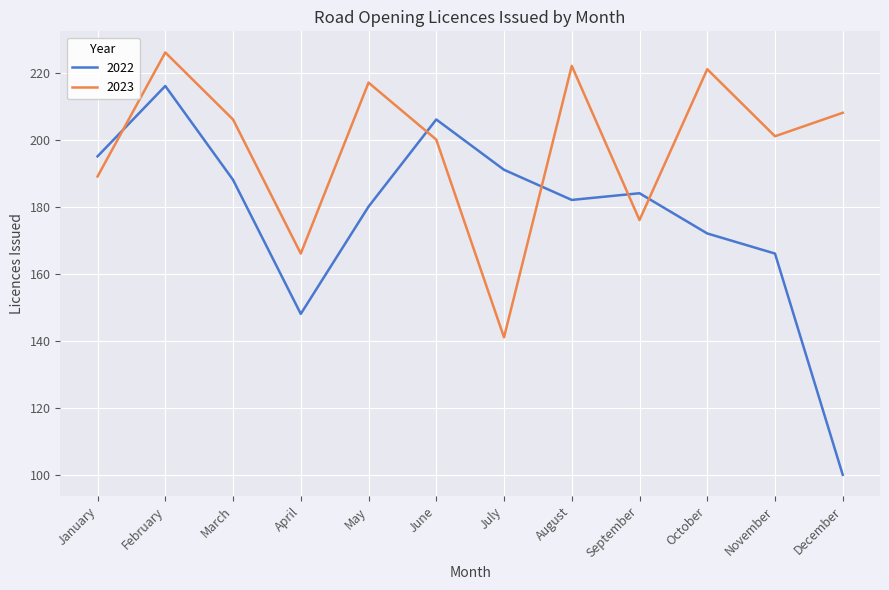

Where is the first local maximum for 2022?

February